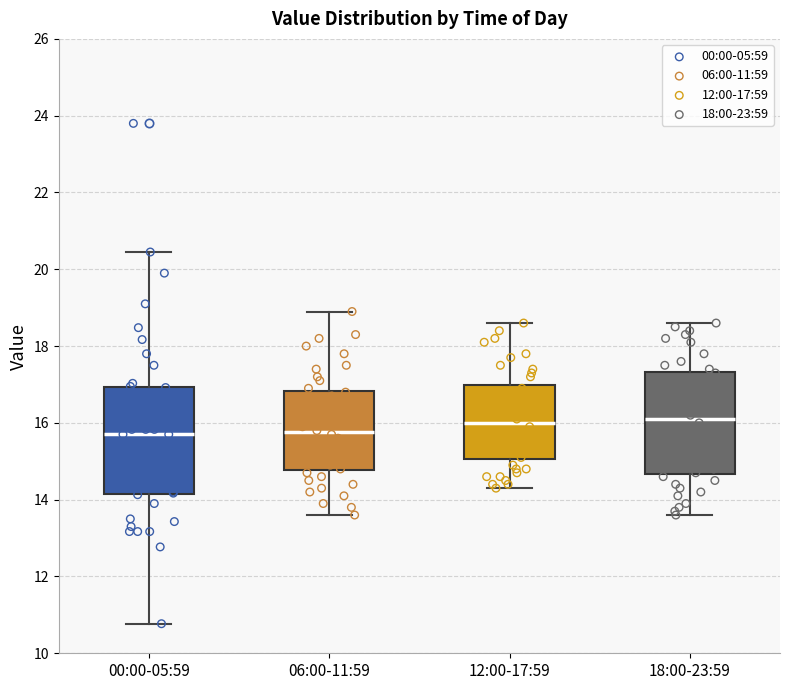

Where does the lower whisker of the box for 18:00-23:59 end on the y-axis? The values are not printed on the chart, so give them approximately, as read against the axis.

13.6